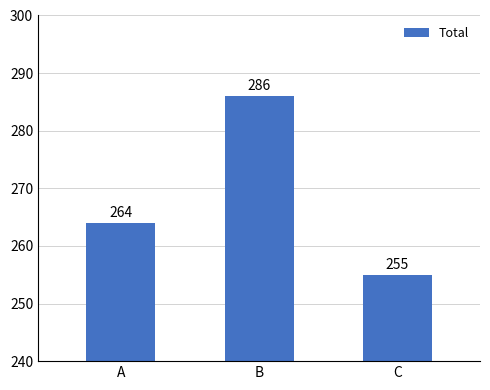

Read the value at C, to the nearest 10.

260